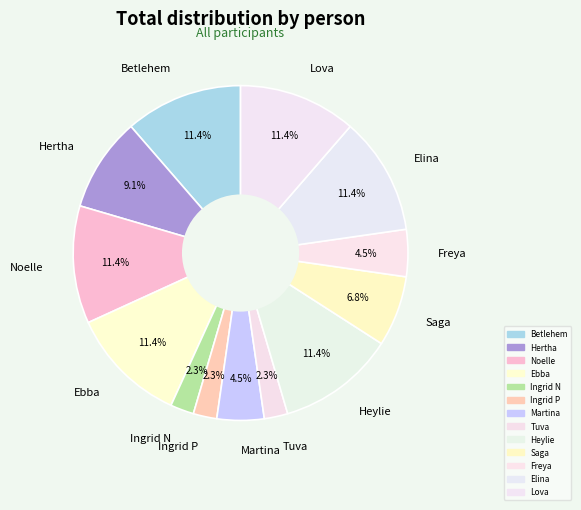

To the nearest percent, what is the combined percentage of Tuva and Betlehem?

14%